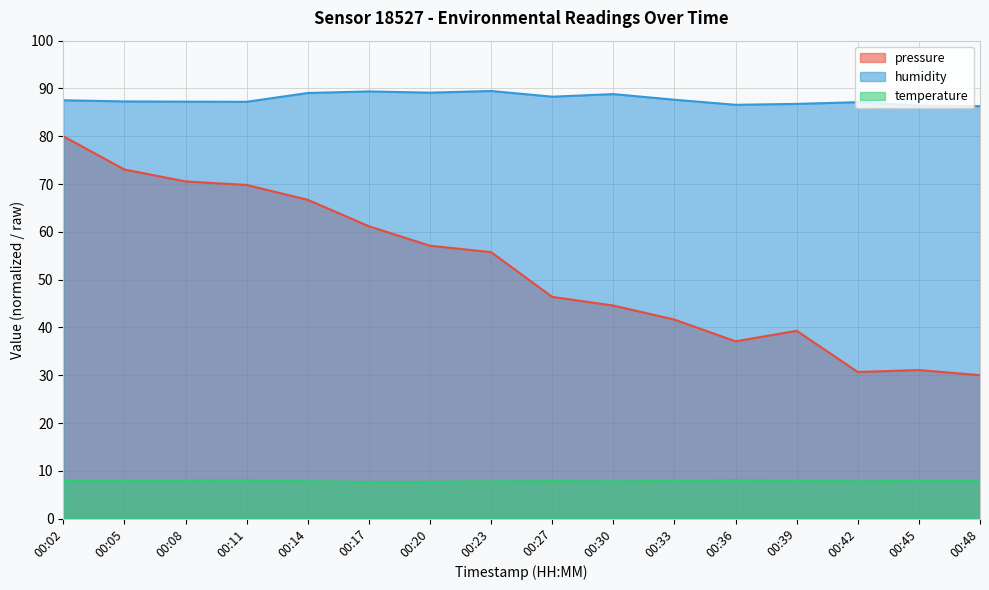

How many lines are shown in the chart?

3